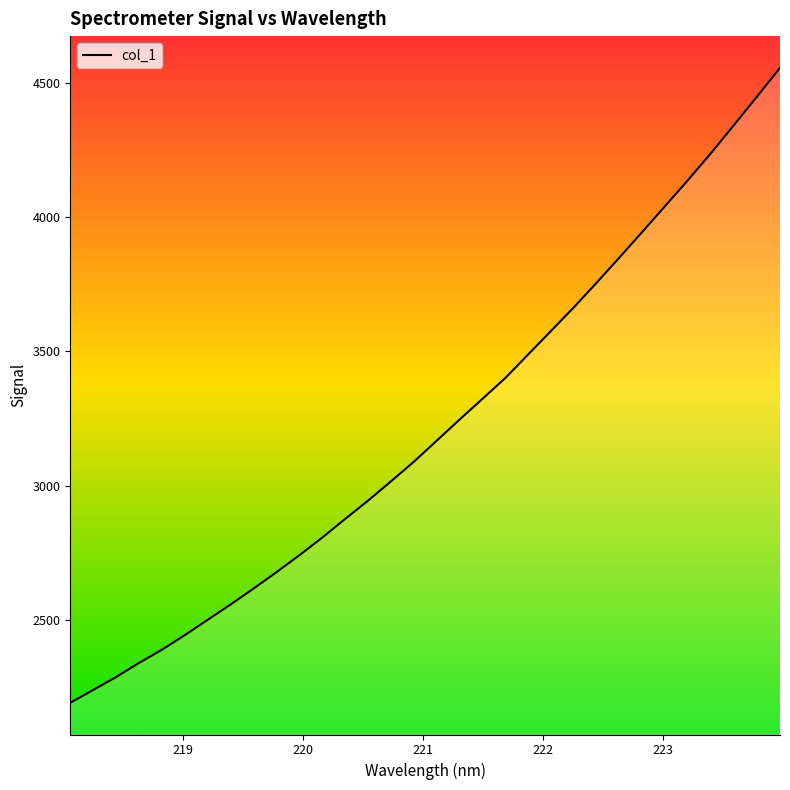

What is the difference between the maximum and minimum values?

2363.8